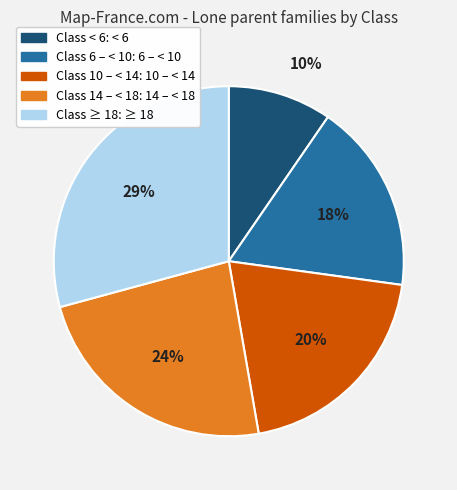

Approximately how many times larger is the value at Class 6 – < 10: 6 – < 10 compared to Class < 6: < 6?

1.8